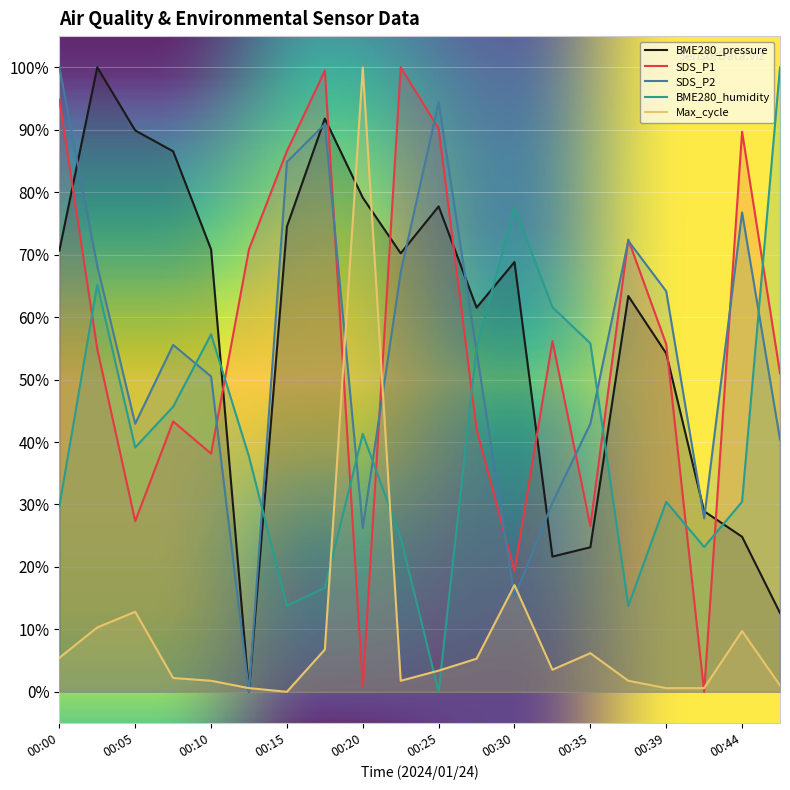

True or false: SDS_P1 has a value of 120.8 at 00:44.

False